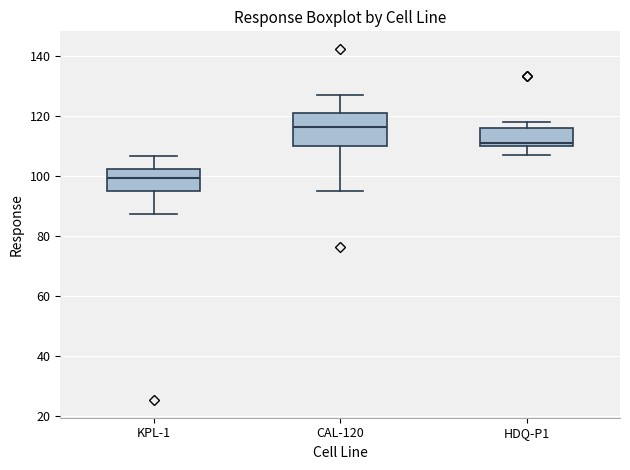

Reading left to right, read every box against the y-axis: the position of its median line, the range the box covers, and the ends of its whiskers. The values are not printed on the chart, so give them approximately, as read against the axis.

KPL-1: median 100, box 94 to 102, whiskers 88 to 106
CAL-120: median 116, box 110 to 122, whiskers 94 to 126
HDQ-P1: median 112, box 110 to 116, whiskers 106 to 118